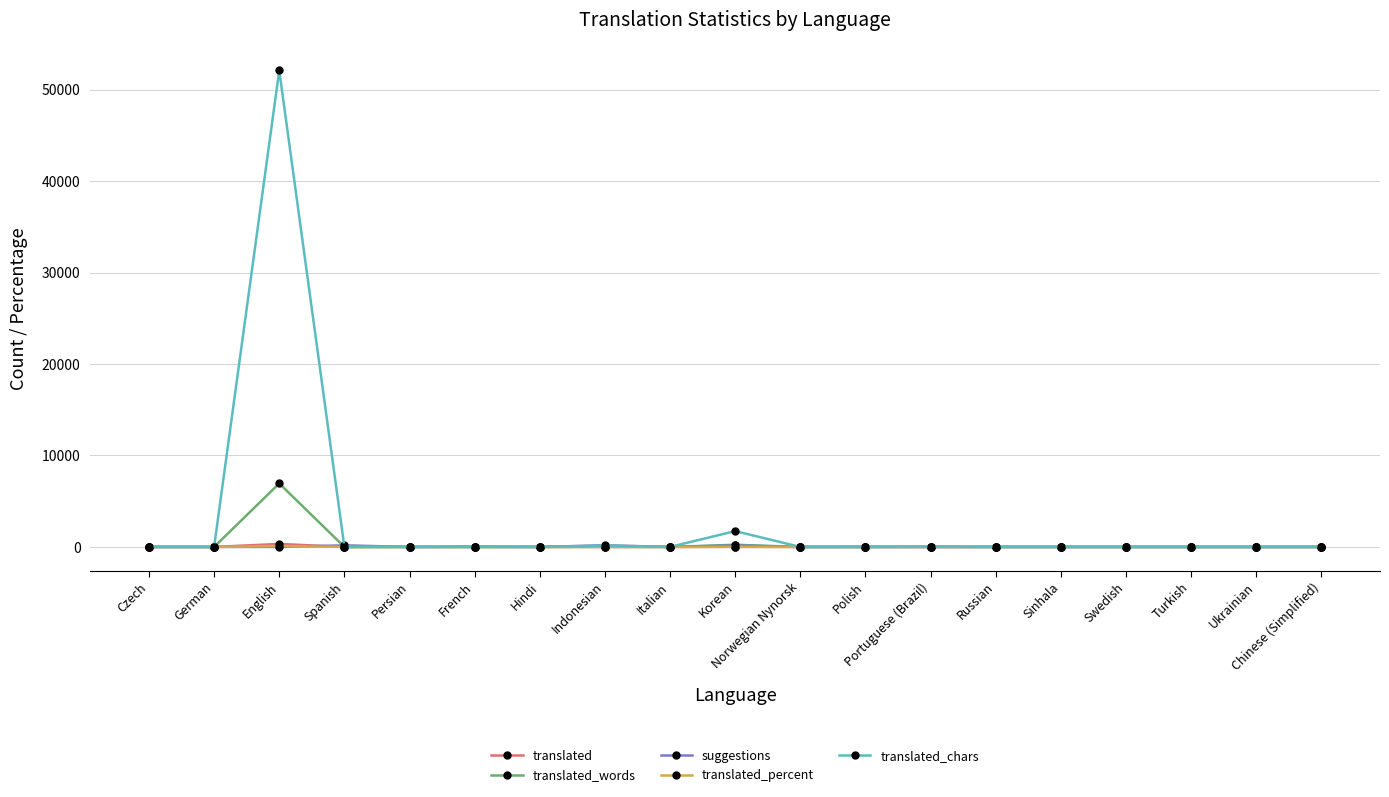

What is the label of the 14th point from the left?

Russian